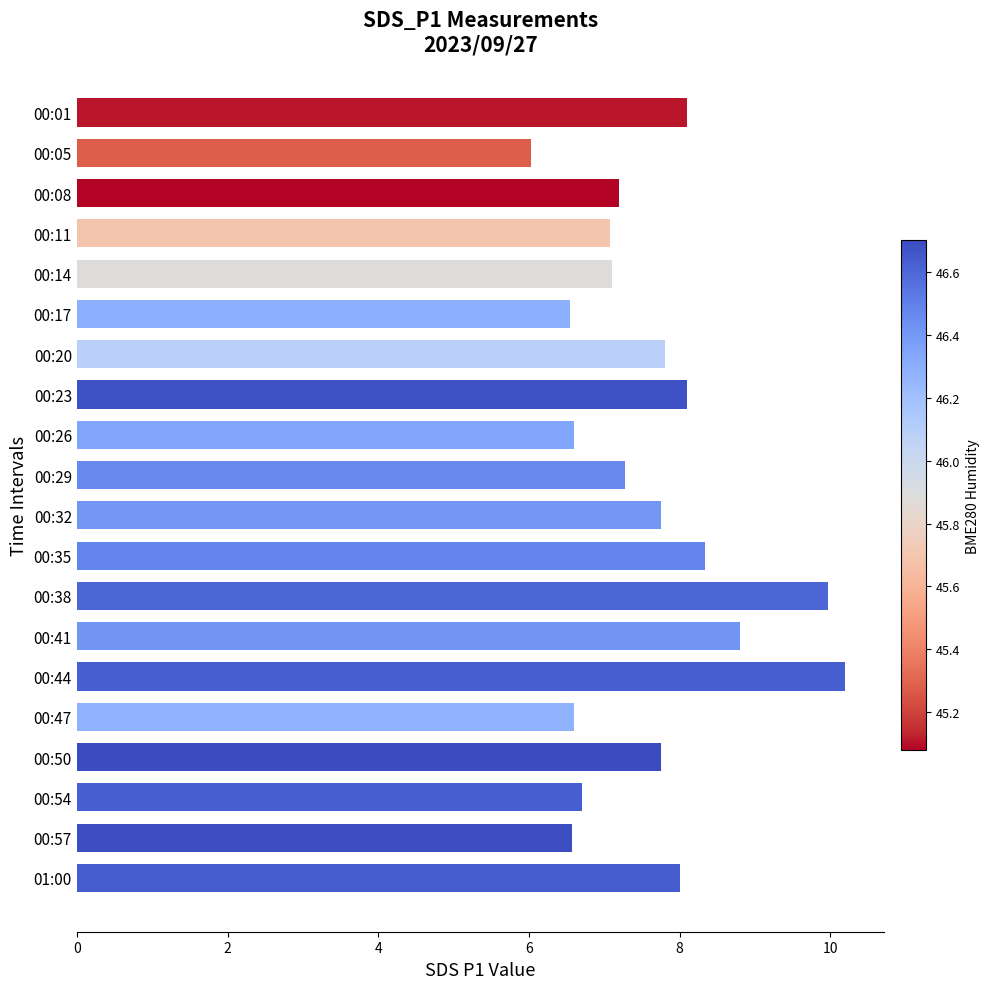

At which category does the chart reach its peak across all series?

00:44